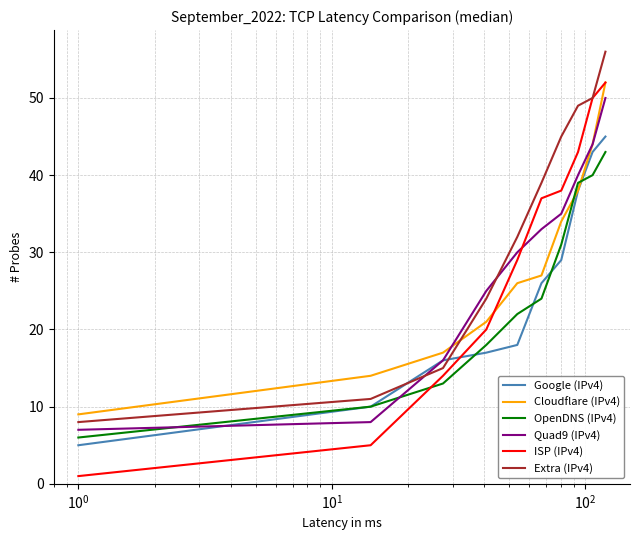

What is the maximum value shown in the chart?

56